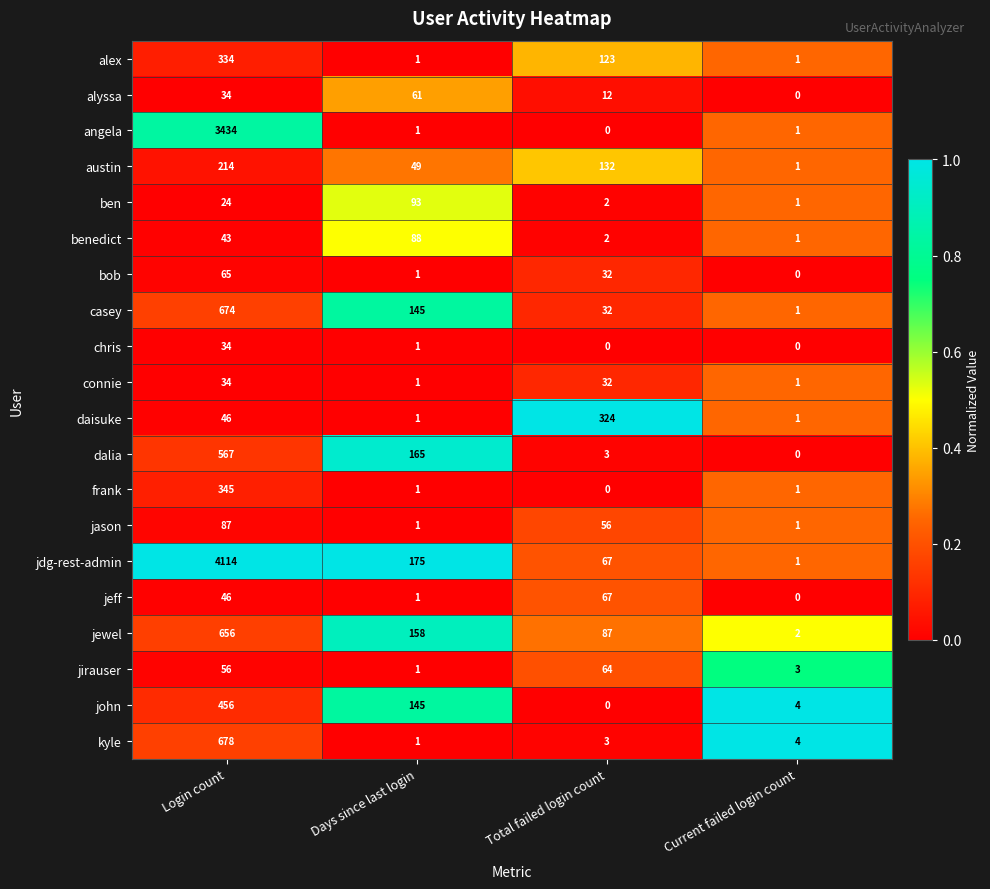

Where does the austin series first go above 132?

Login count